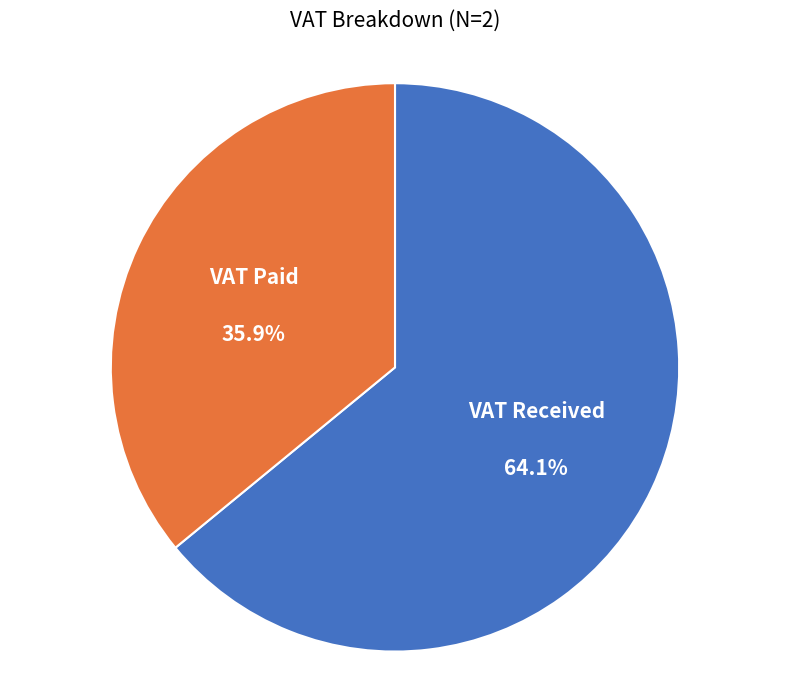

What is the ratio of the value at VAT Paid to the value at VAT Received?

0.6